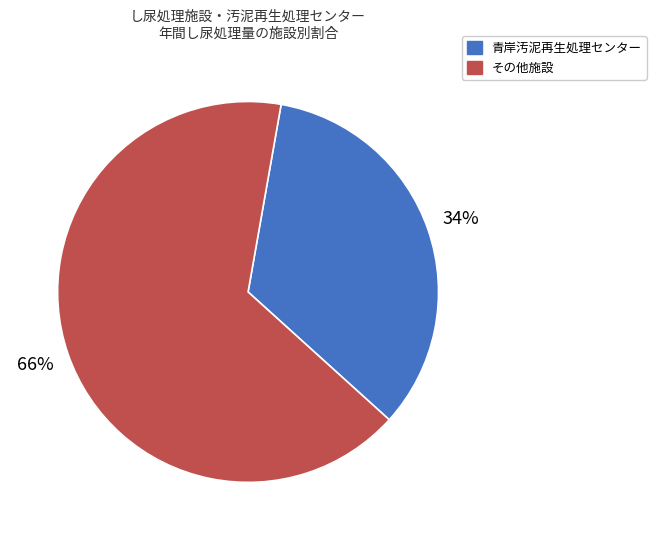

Count the number of slices in the pie.

2